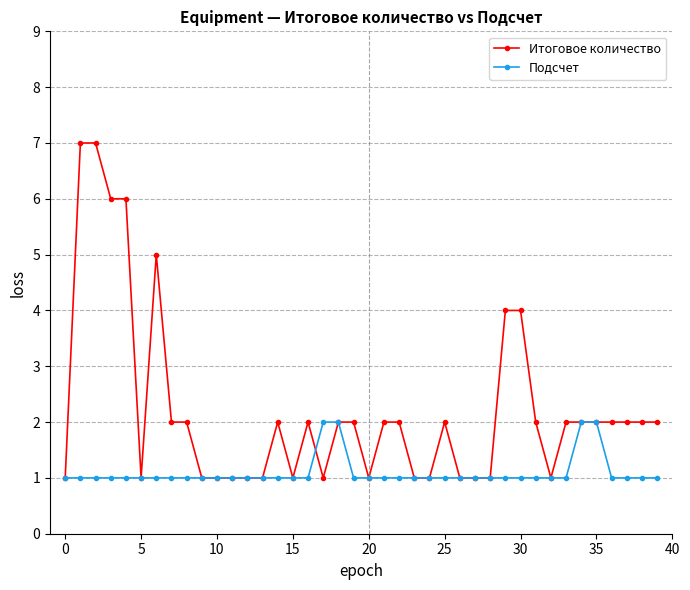

True or false: Итоговое количество has more than 0 points higher than both neighbors.

True